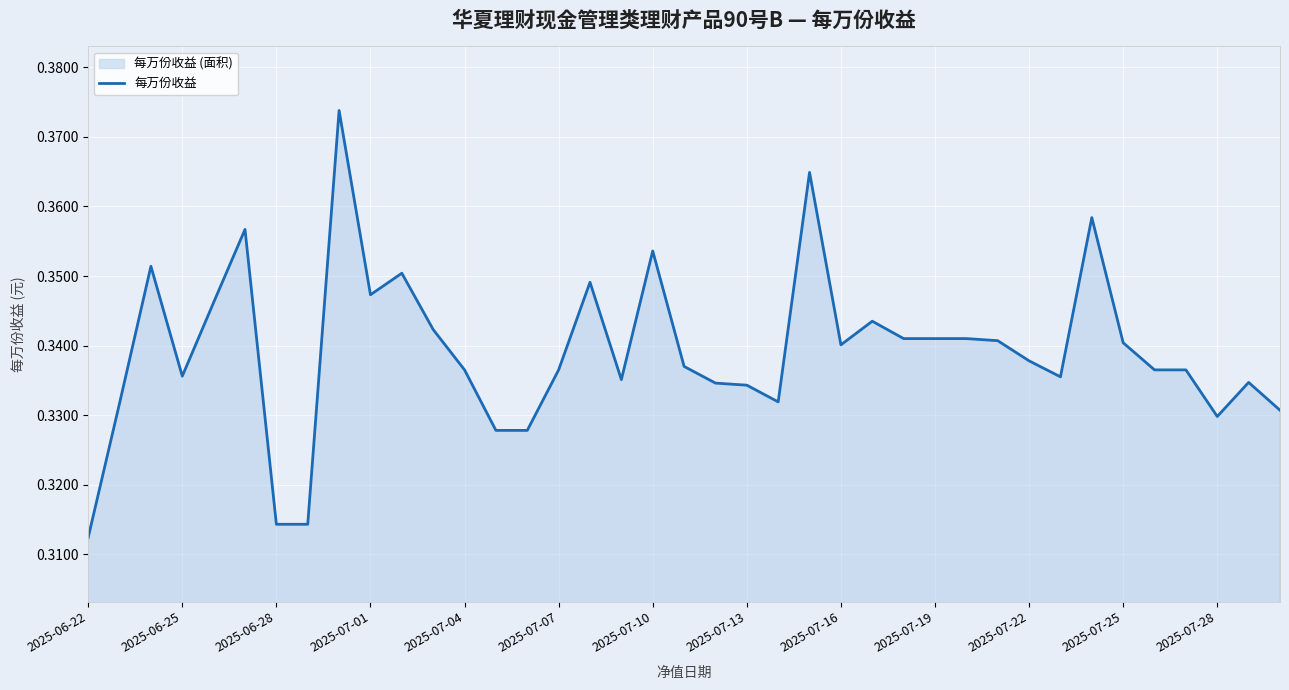

Where is the data nearest to the value 0?

2025-06-22